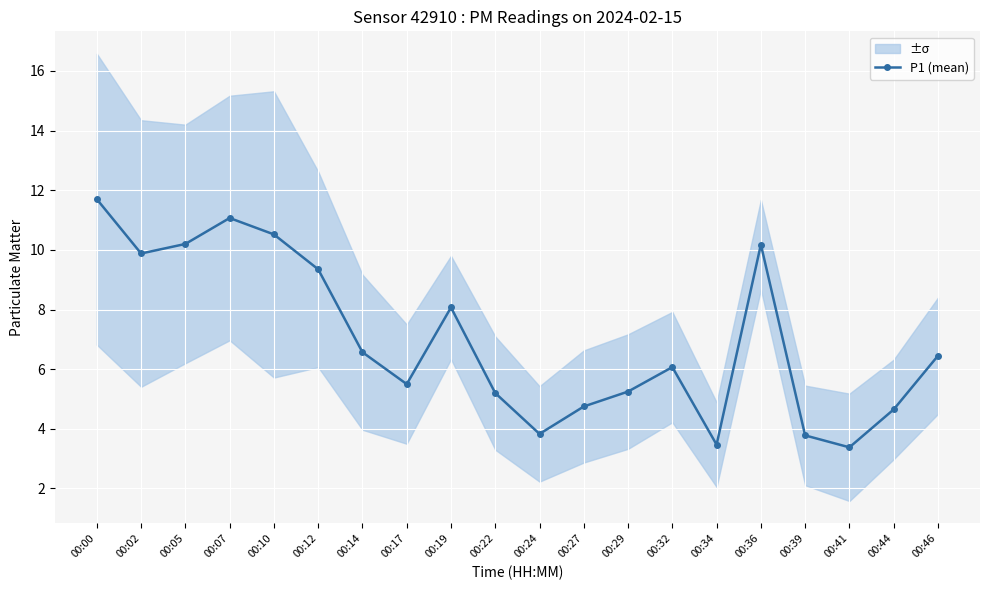

How many points are higher than both their immediate neighbors (excluding endpoints)?

4